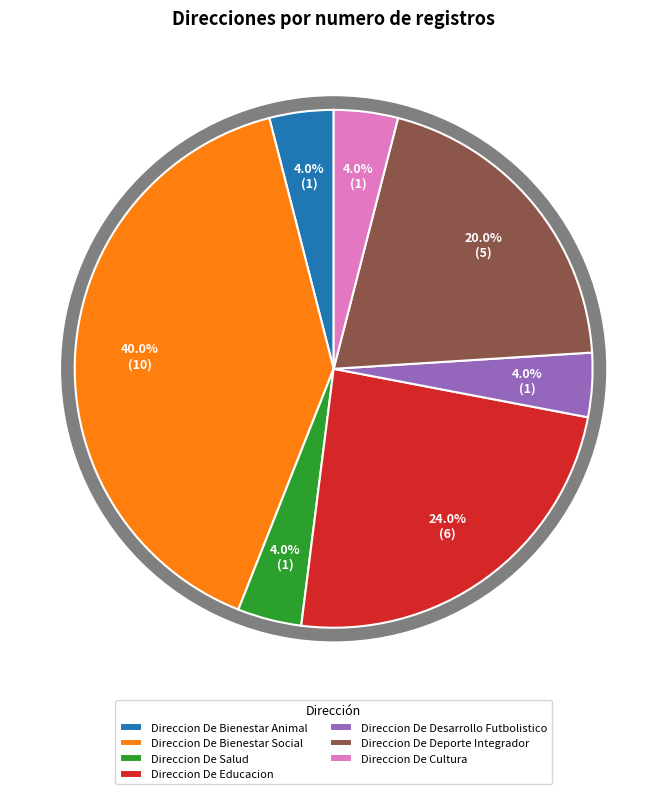

What is the largest slice in the pie chart?

DIRECCION DE BIENESTAR SOCIAL